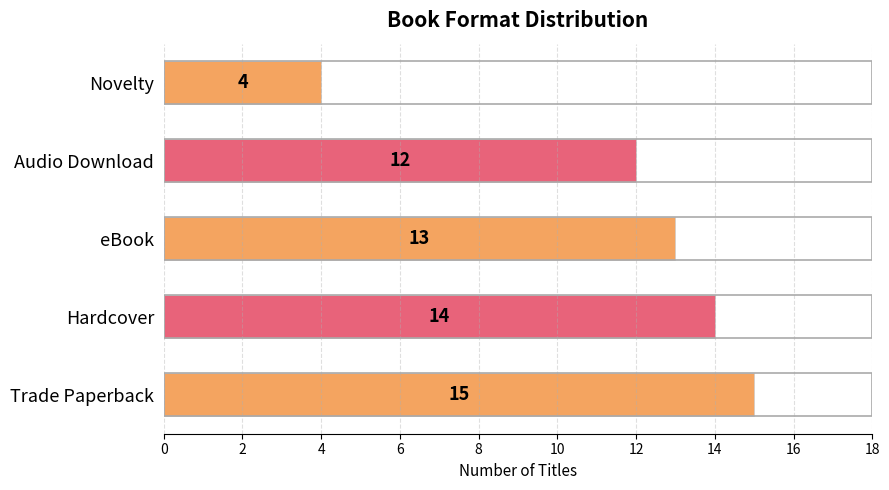

How many values are below 13?

2